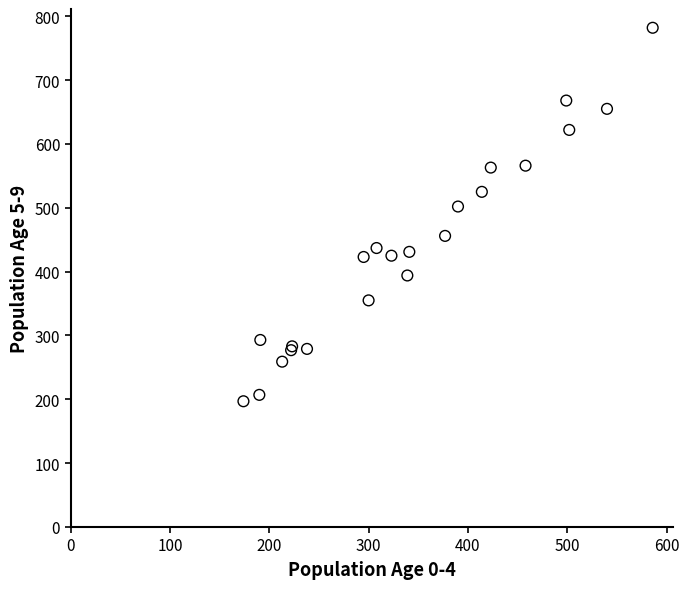

What Y value in the scatter plot is closest to 489?

502